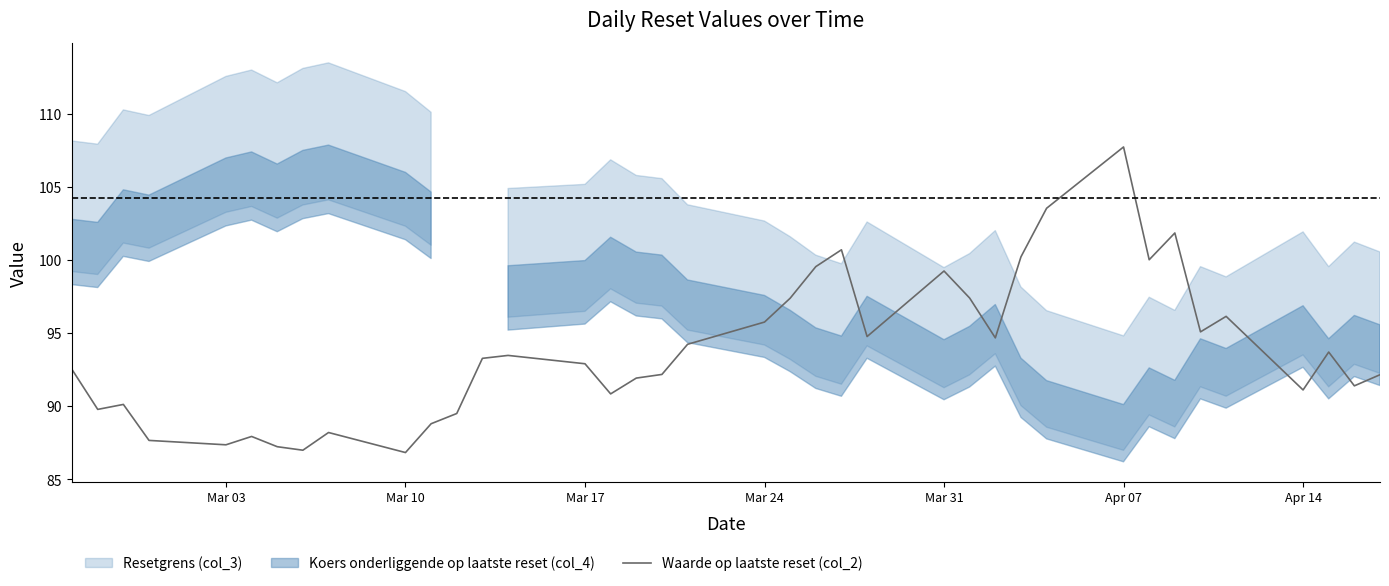

How many points are higher than both their immediate neighbors (excluding endpoints)?

10